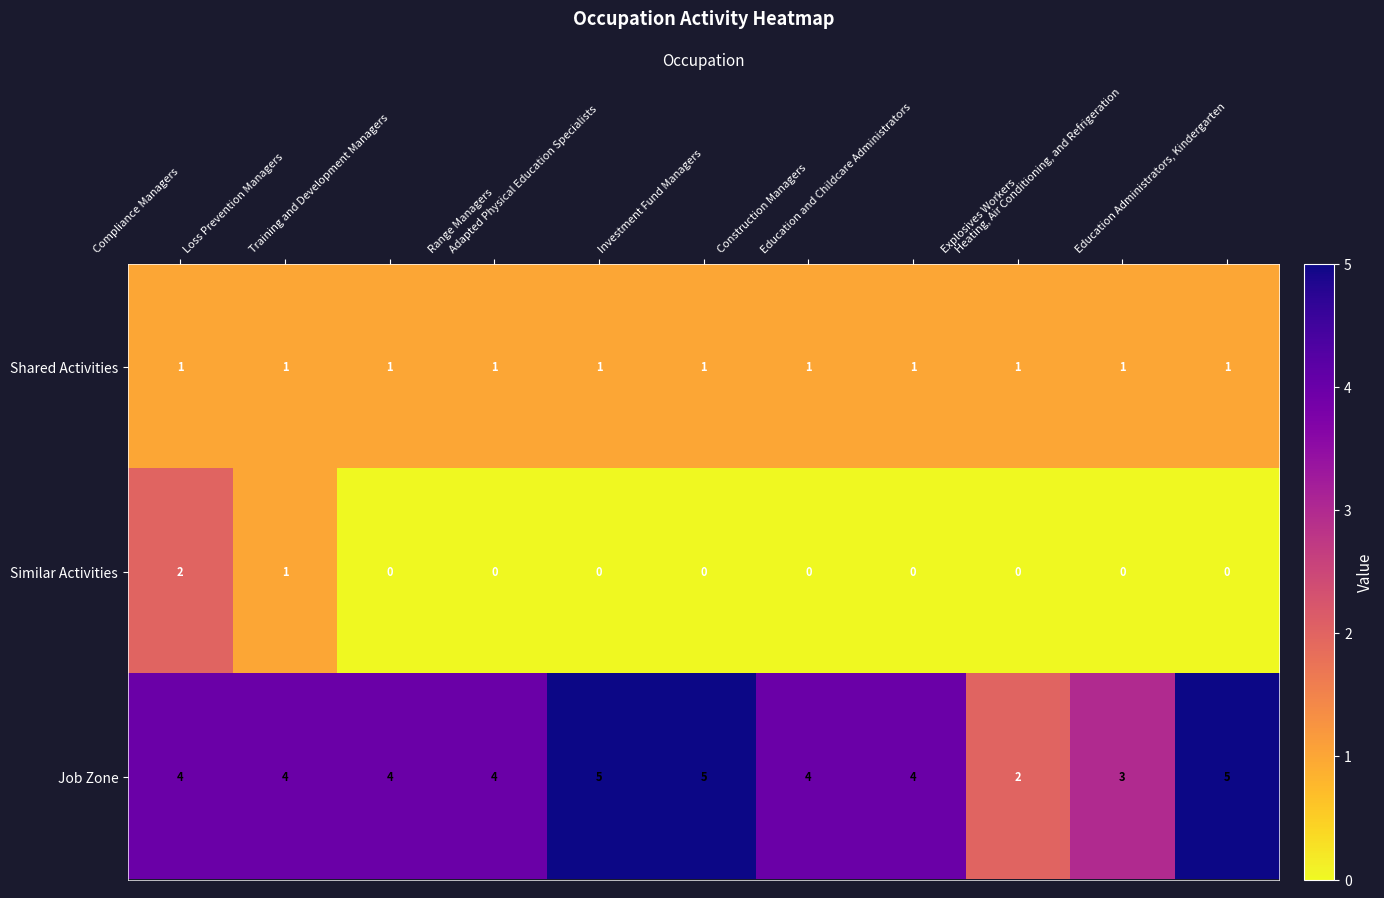

Which series has the largest total across all categories?

Job Zone